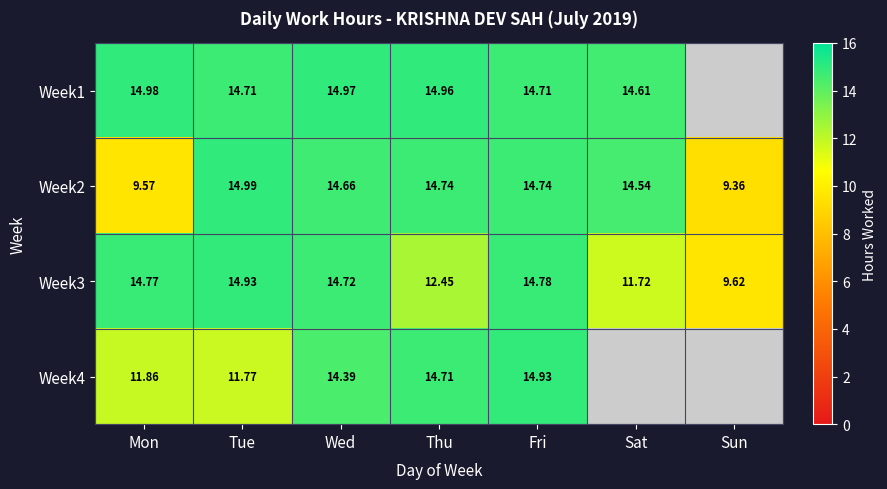

Rank the categories by Week3 value from lowest to highest.

Sun, Sat, Thu, Wed, Mon, Fri, Tue